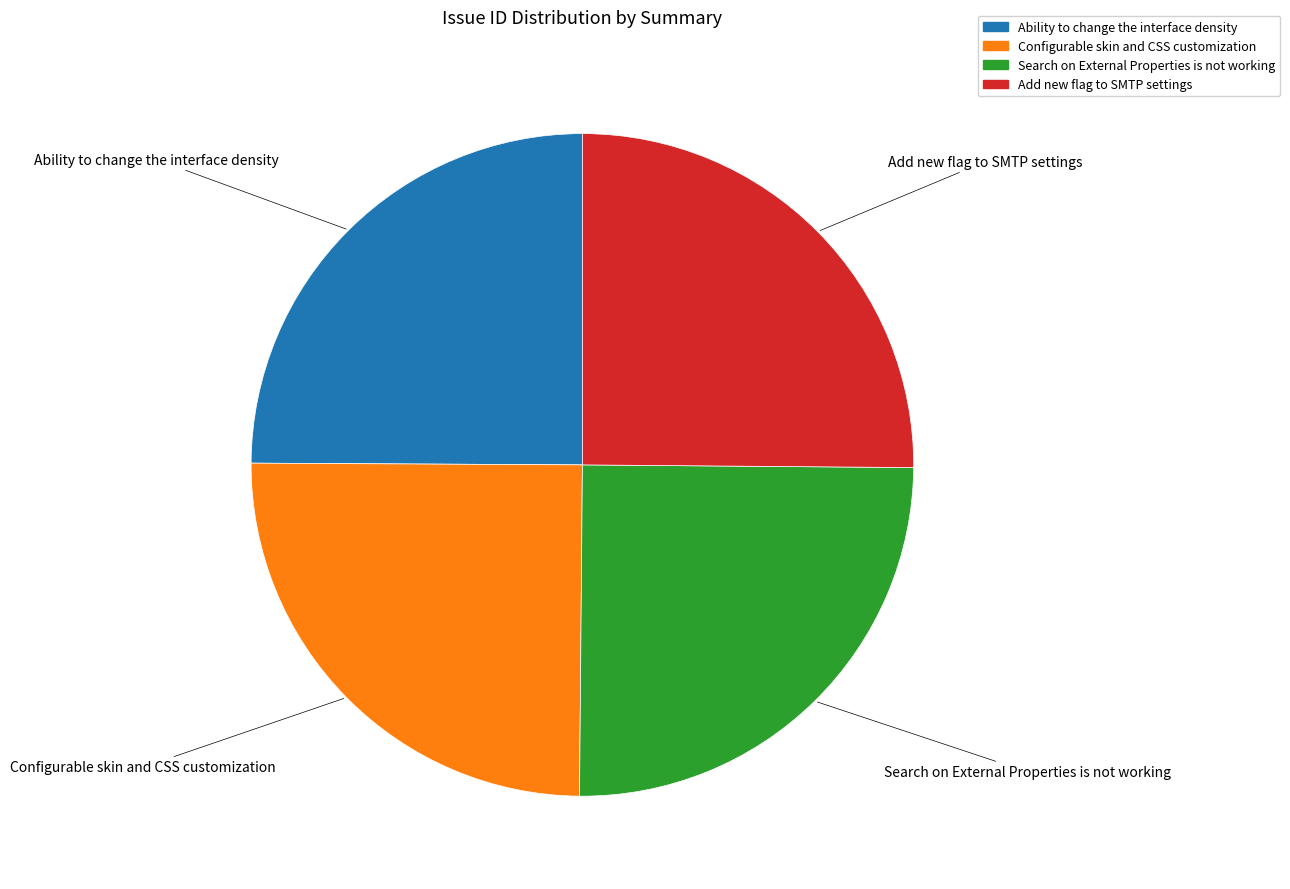

What is the ratio of the value at Add new flag to SMTP settings to the value at Search on External Properties is not working?

1.0